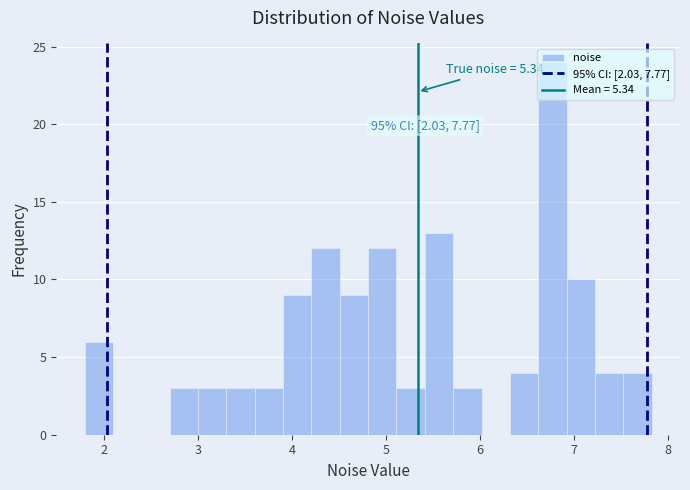

Around what value on the x-axis is the tallest bar? Give the approximate position of its centre, as read against the axis.

6.8